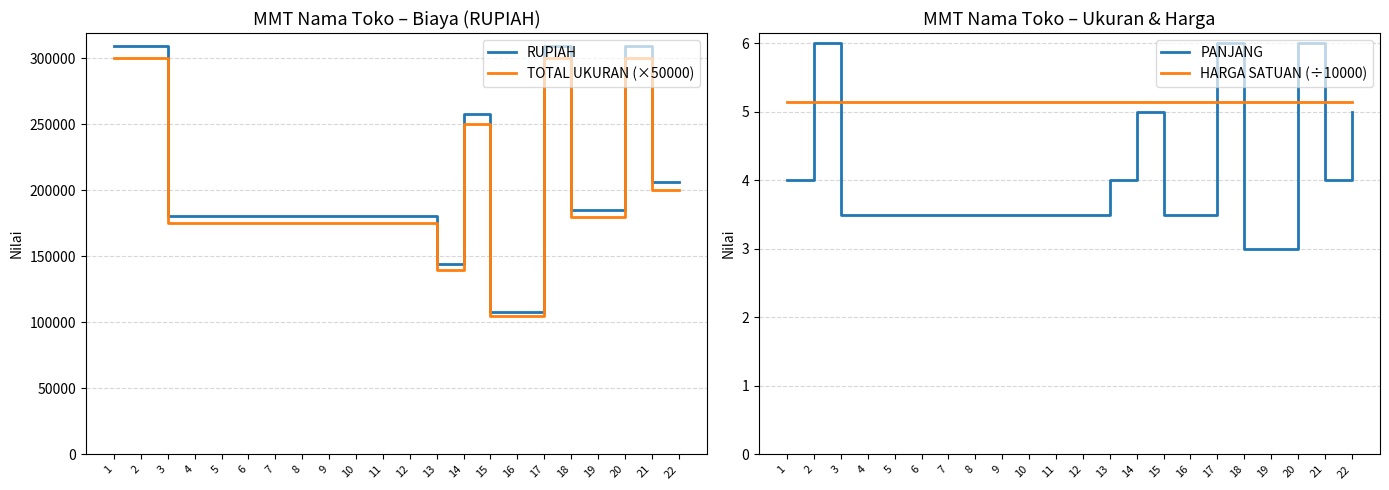

True or false: TOTAL UKURAN (×50000) and PANJANG intersect in this chart.

False